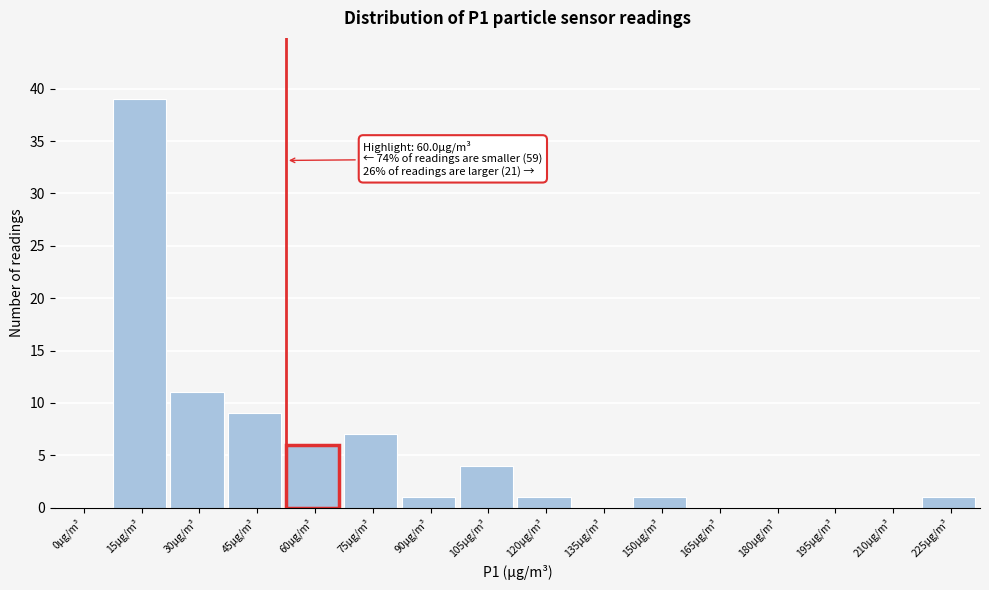

Reading left to right, extract all data points from this chart.

0µg/m³=0	15µg/m³=39	30µg/m³=11	45µg/m³=9	60µg/m³=6	75µg/m³=7	90µg/m³=1	105µg/m³=4	120µg/m³=1	135µg/m³=0	150µg/m³=1	165µg/m³=0	180µg/m³=0	195µg/m³=0	210µg/m³=0	225µg/m³=1